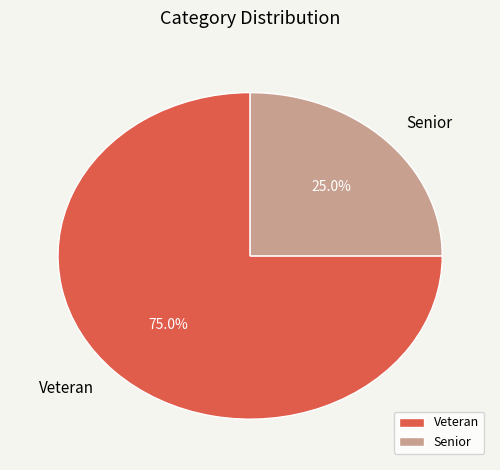

How many segments does this pie chart have?

2